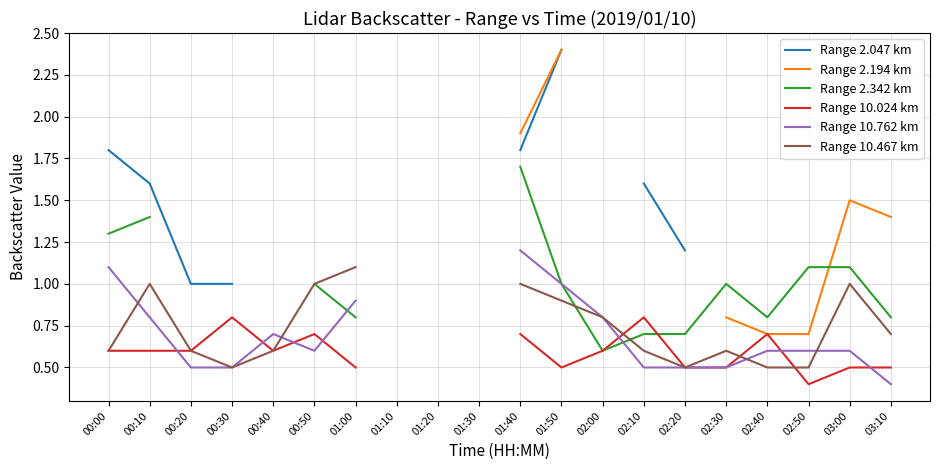

Which label corresponds to the smallest value in the chart?

02:50